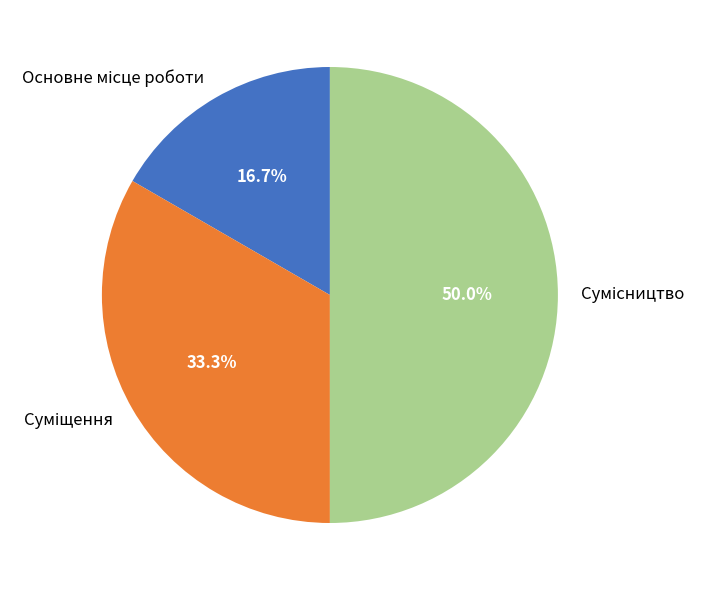

To the nearest percent, what portion does Суміщення represent?

33%